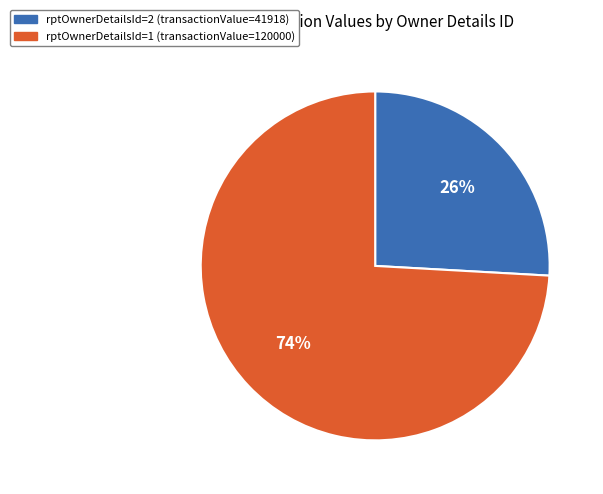

To the nearest percent, what is the difference between the largest and smallest slice percentages?

48%